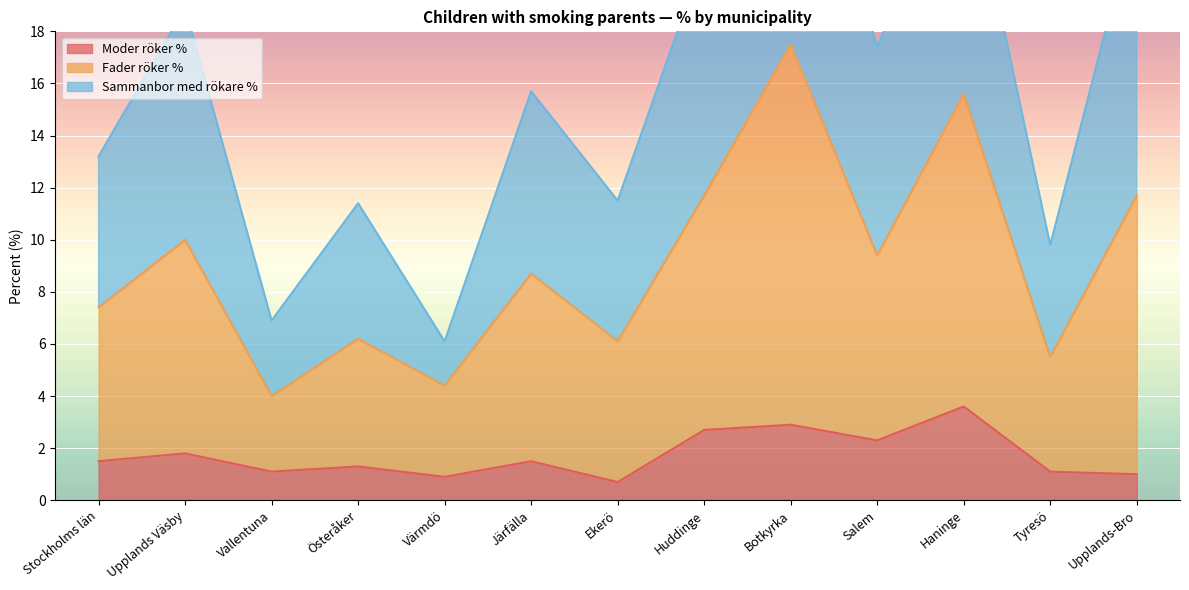

True or false: Fader röker % and Moder röker % cross at least once.

False